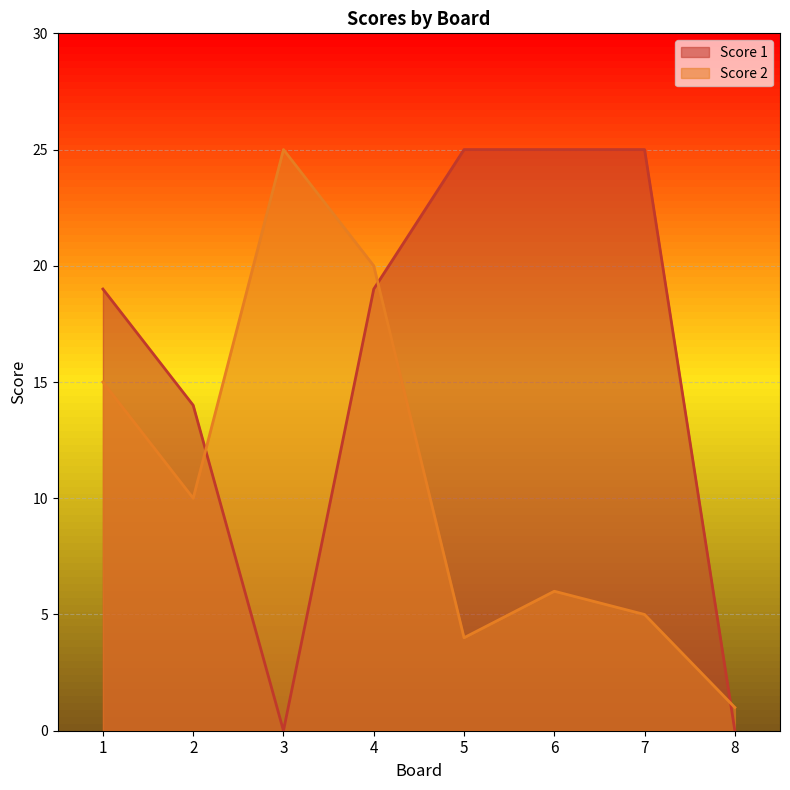

What is the value of the Score 2 point at the 1st from the left?

15